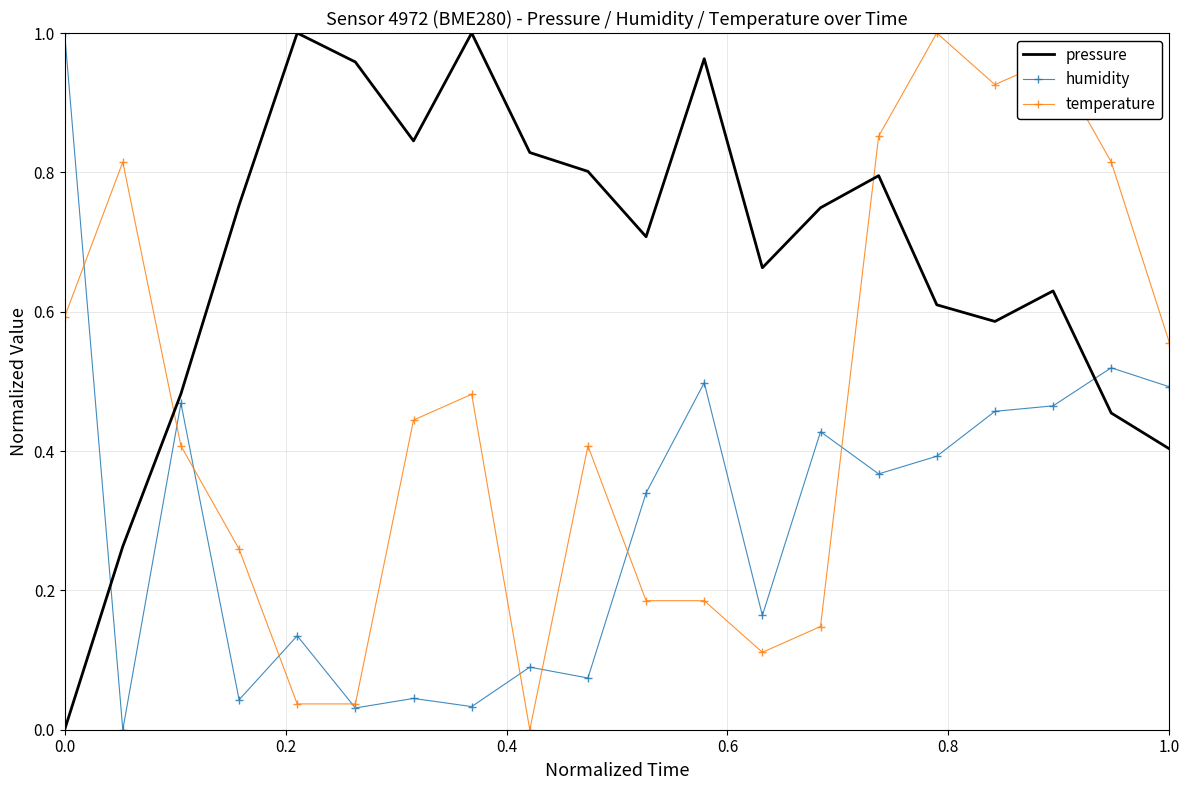

After their last crossing, which series has the higher values: temperature or pressure?

temperature